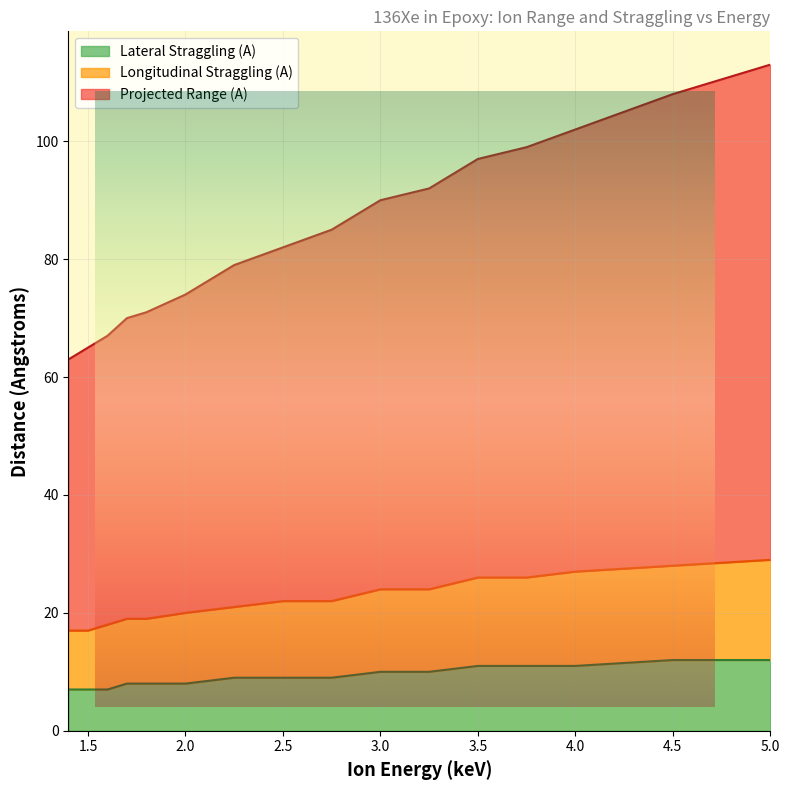

What is the minimum value shown in the chart?

7